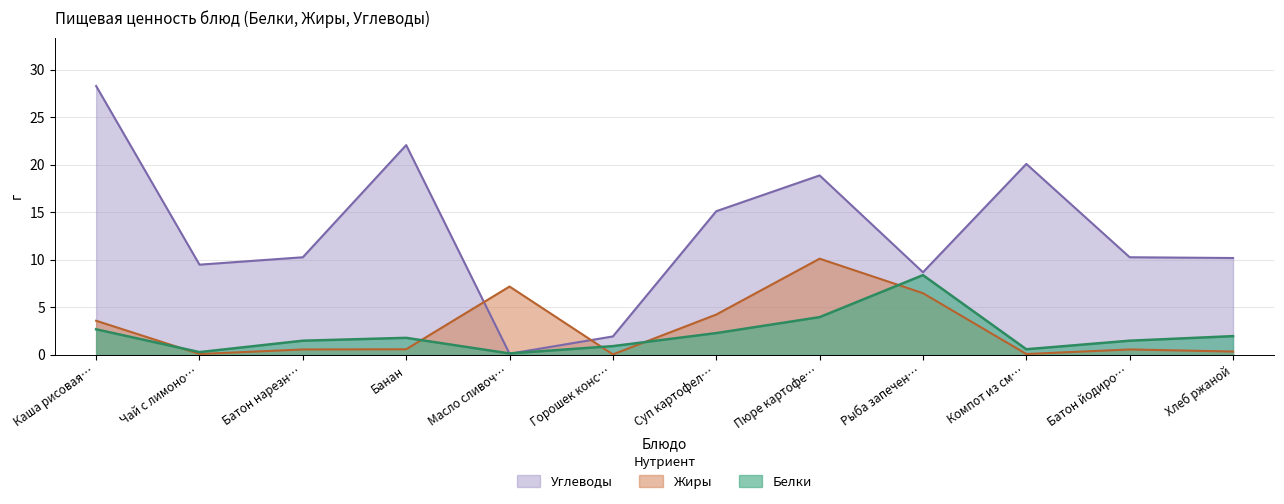

Where is Белки nearest to the value 4?

Пюре картофе…